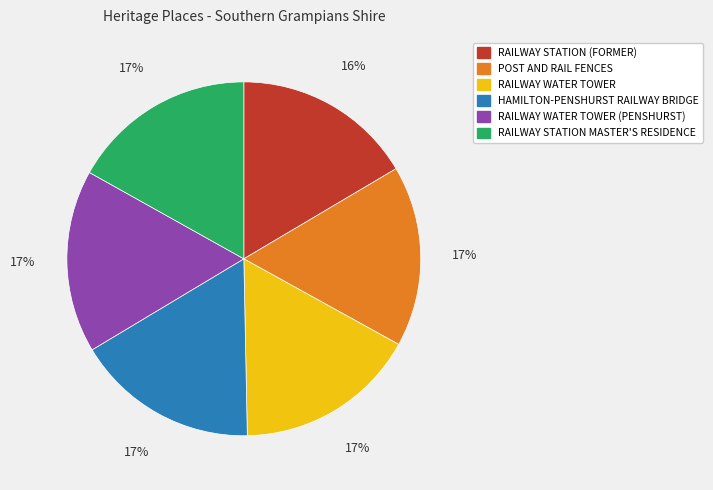

Is there any slice that represents more than half of the pie?

No